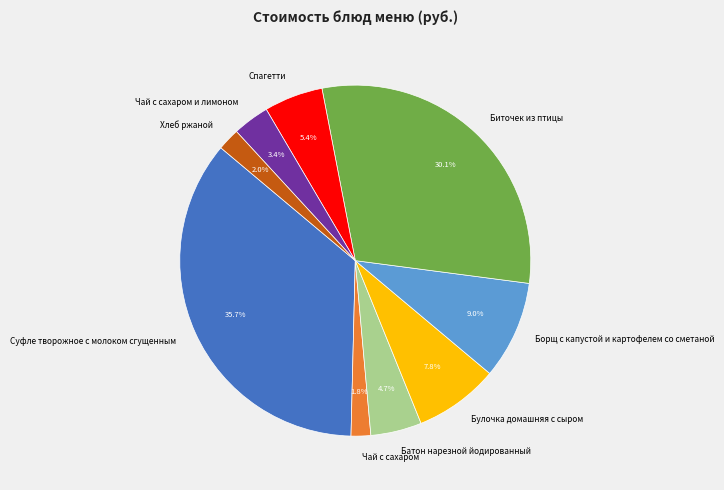

Is there a majority slice in this chart?

No